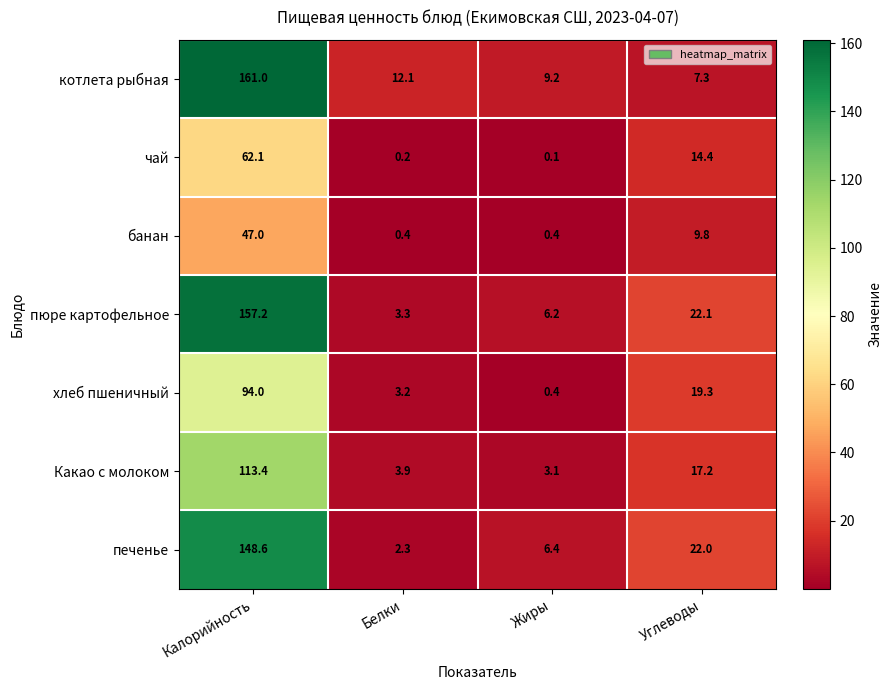

At how many categories does at least one series exceed 116?

1